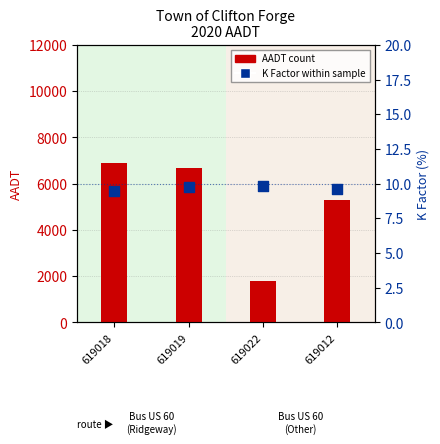

At how many categories does at least one series exceed 5932?

2